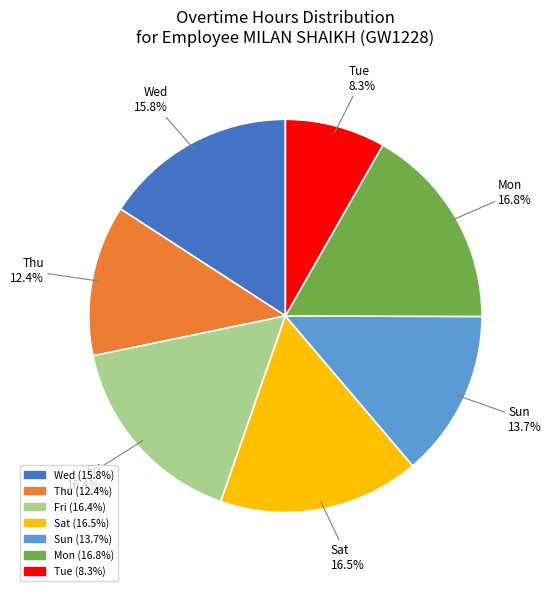

Does any single category account for the majority?

No